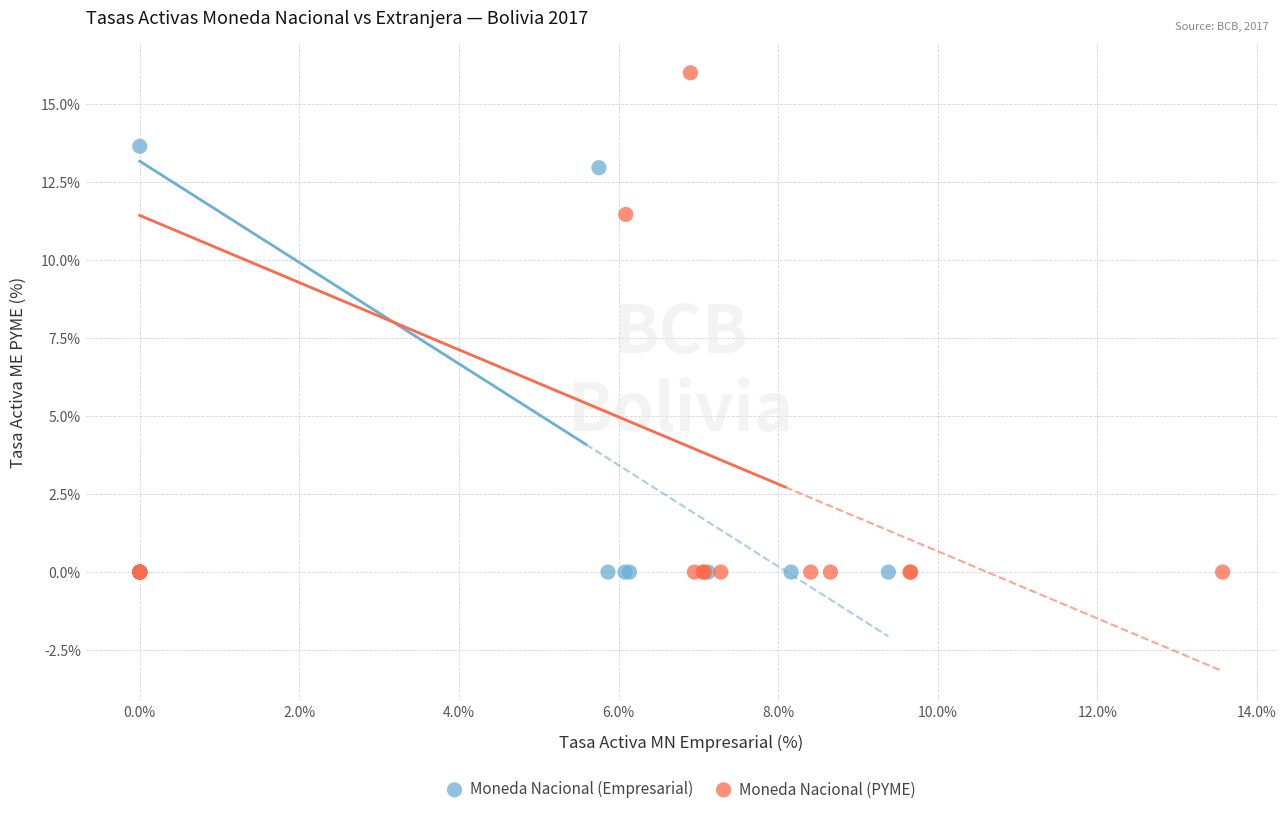

What are all the series names shown in the legend?

Moneda Nacional (Empresarial), Moneda Nacional (PYME)